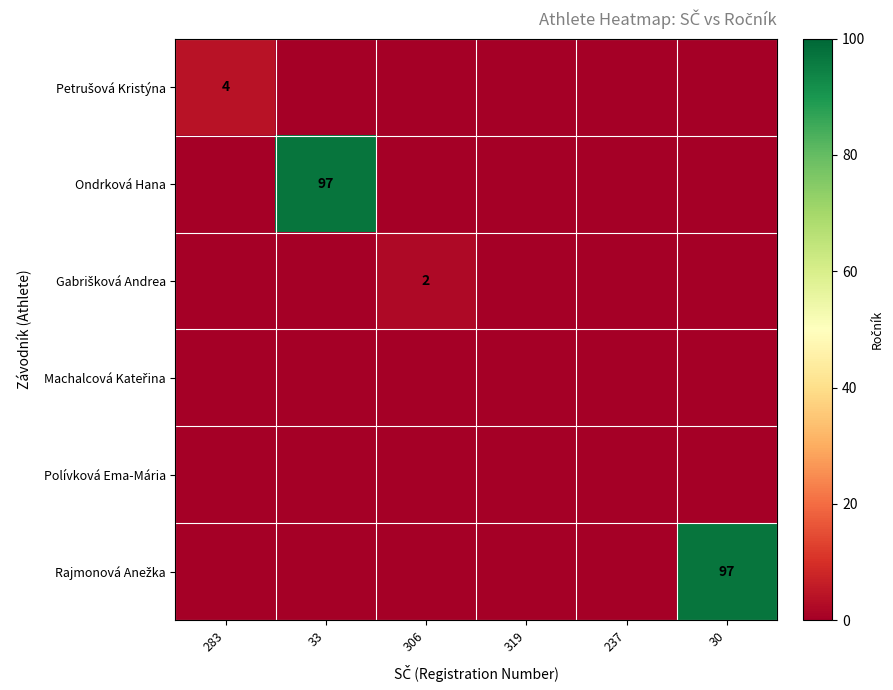

Which series has the largest range (max minus min)?

Ondrková Hana